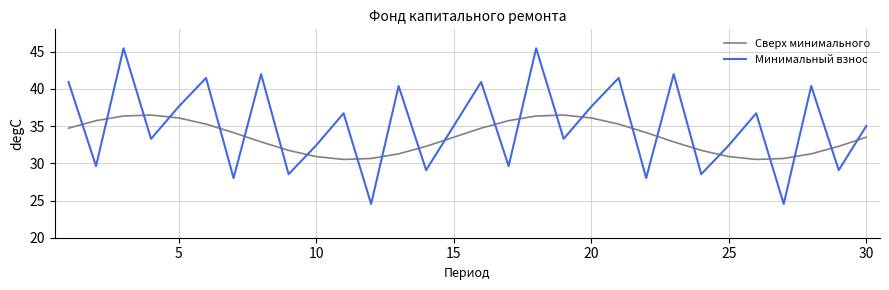

What are all the series names shown in the legend?

Сверх минимального, Минимальный взнос